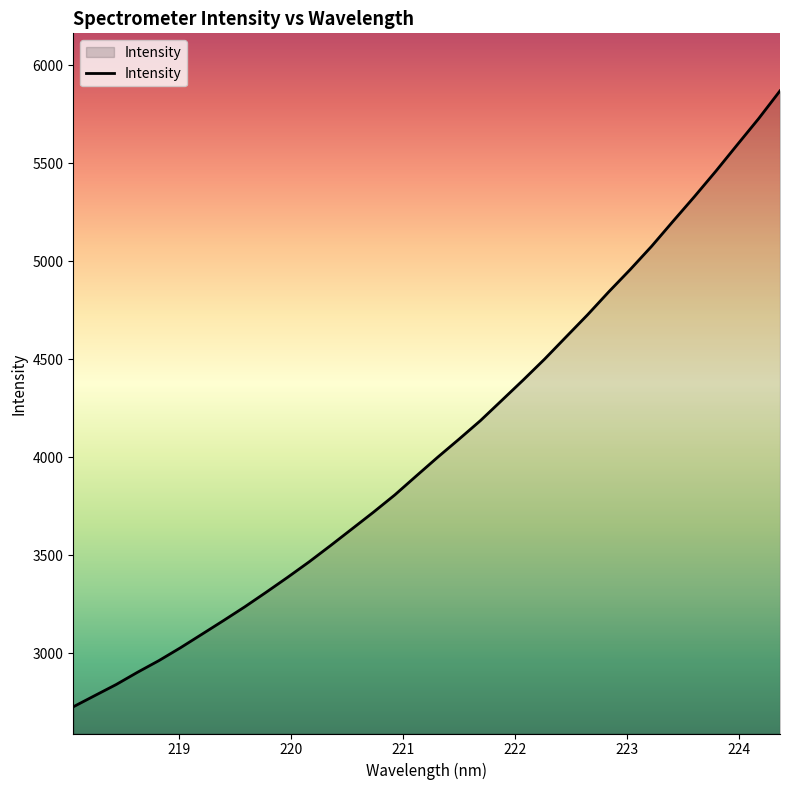

What is the minimum value shown in the chart?

2725.9